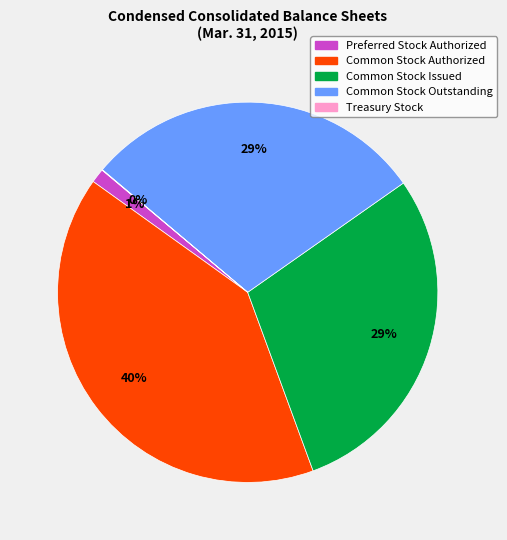

To the nearest percent, what is the average slice percentage?

20%